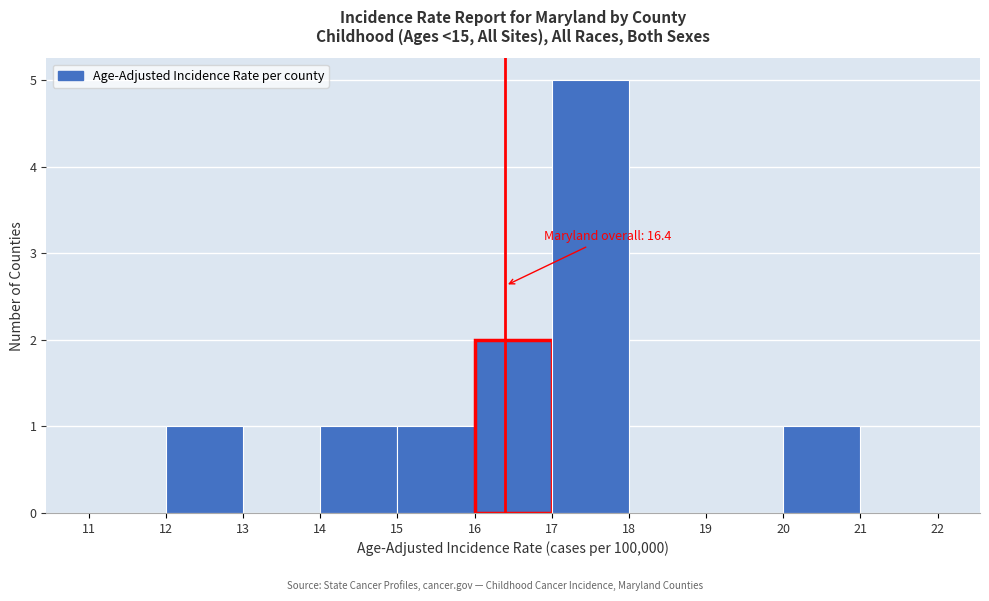

Over which range of the x-axis is the bar tallest?

17 to 18